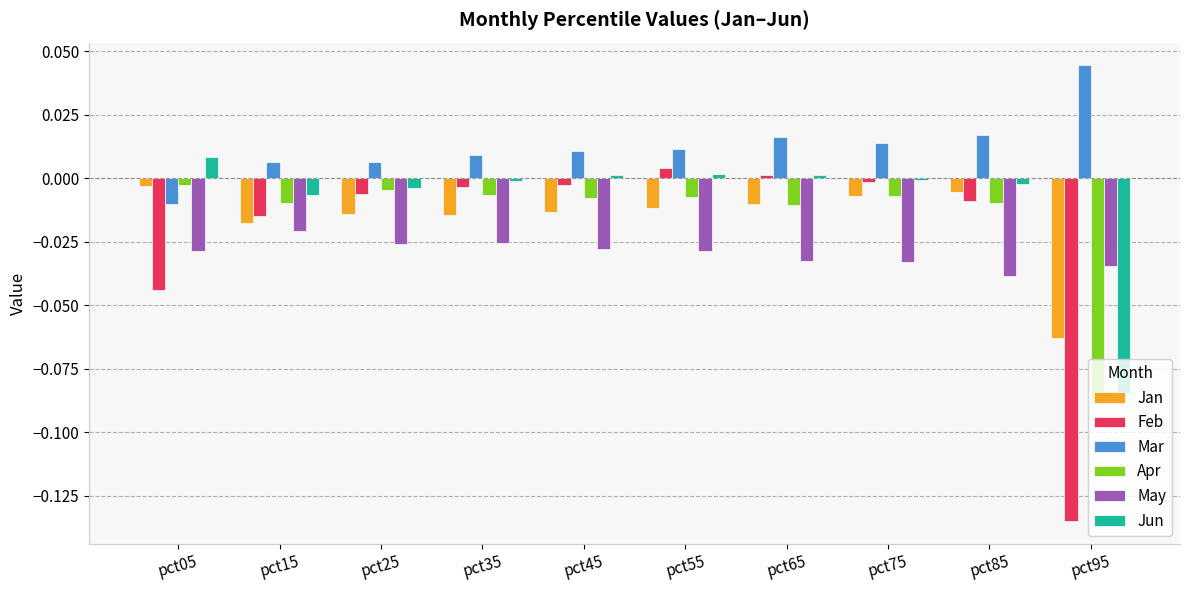

What is the spread (max minus min) of values at pct85?

0.1